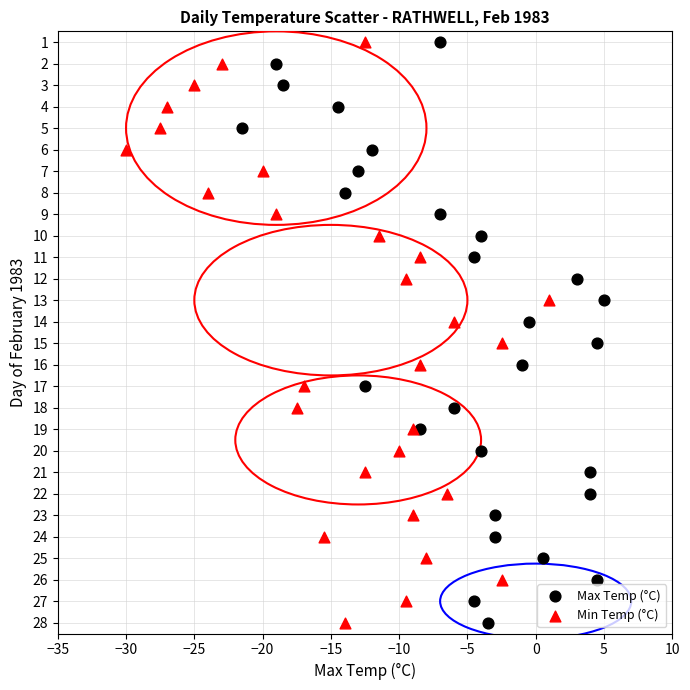

What are all the series names shown in the legend?

Max Temp (°C), Min Temp (°C)